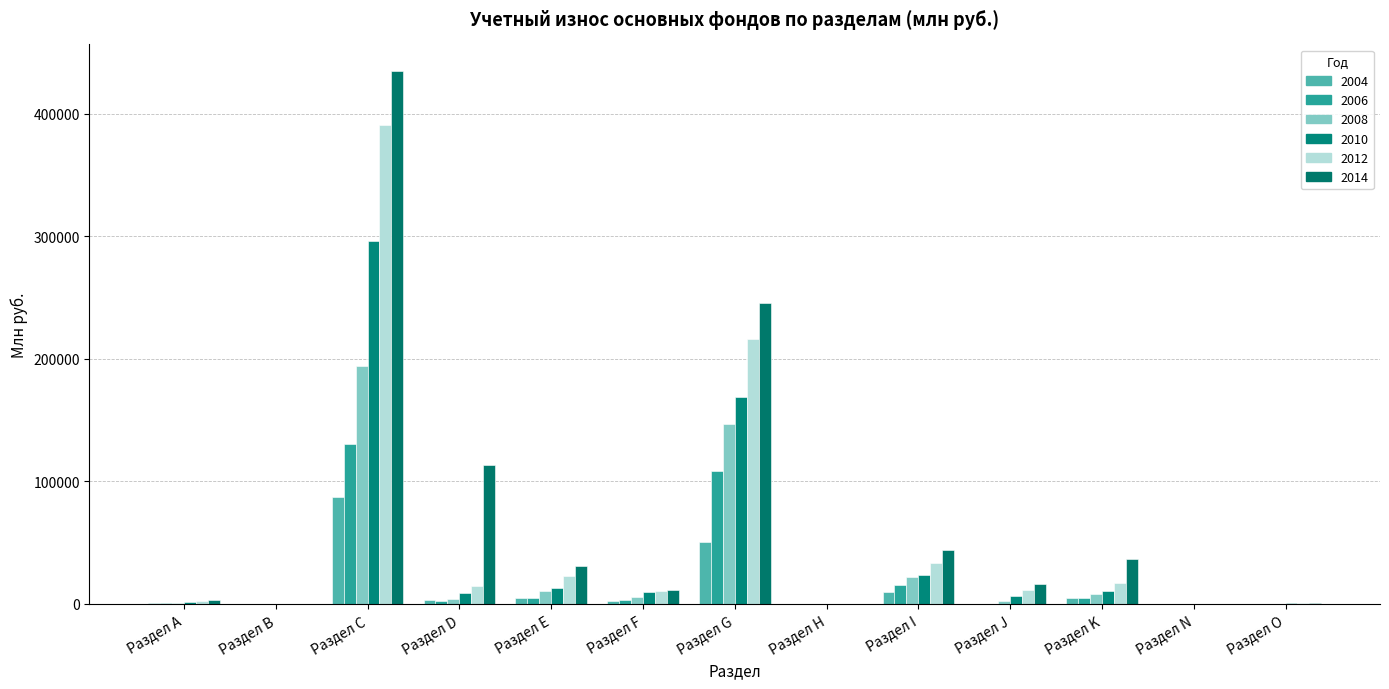

At which label is 2012 closest to 195528?

Раздел G